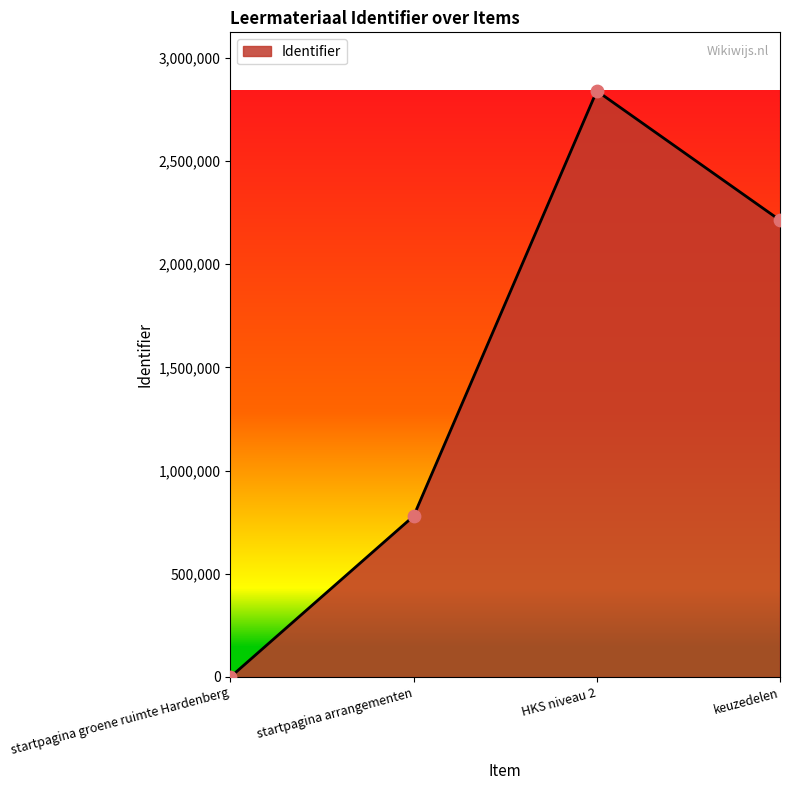

Between HKS niveau 2 and startpagina arrangementen, which is larger?

HKS niveau 2